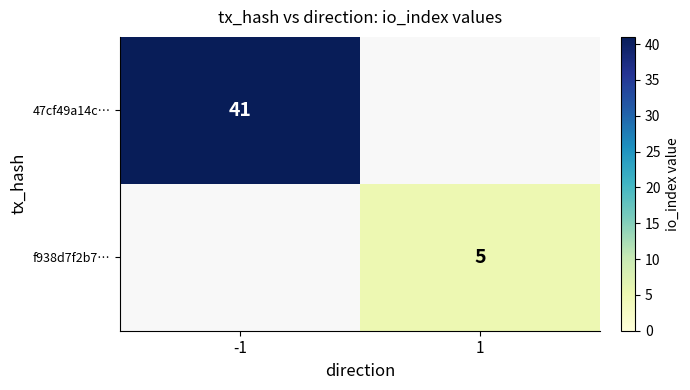

The value of 47cf49a14c… at -1 is 41. True or false?

True